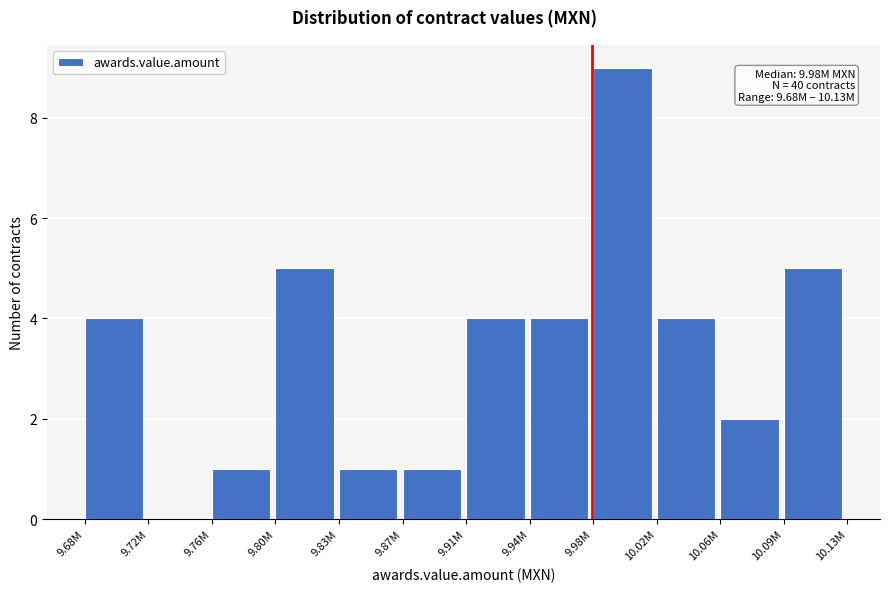

Reading right to left, what are all the values shown in this chart?

10.09M=5	10.06M=2	10.02M=4	9.98M=9	9.94M=4	9.91M=4	9.87M=1	9.83M=1	9.80M=5	9.76M=1	9.72M=0	9.68M=4